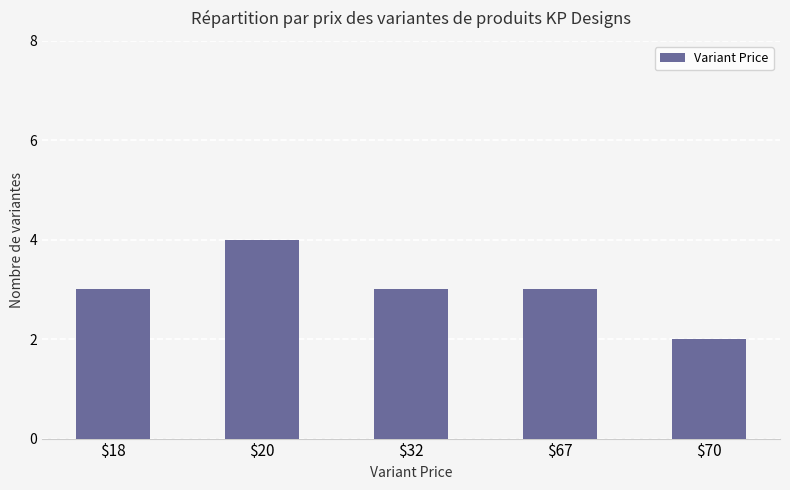

The chart shows a value of 4 at $18. True or false?

False